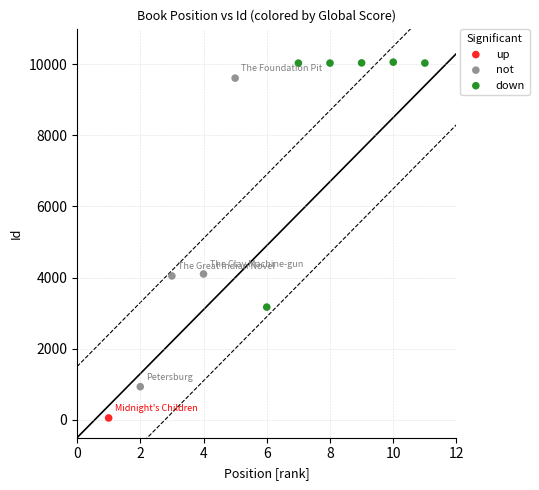

Which series contains the highest Y value?

down